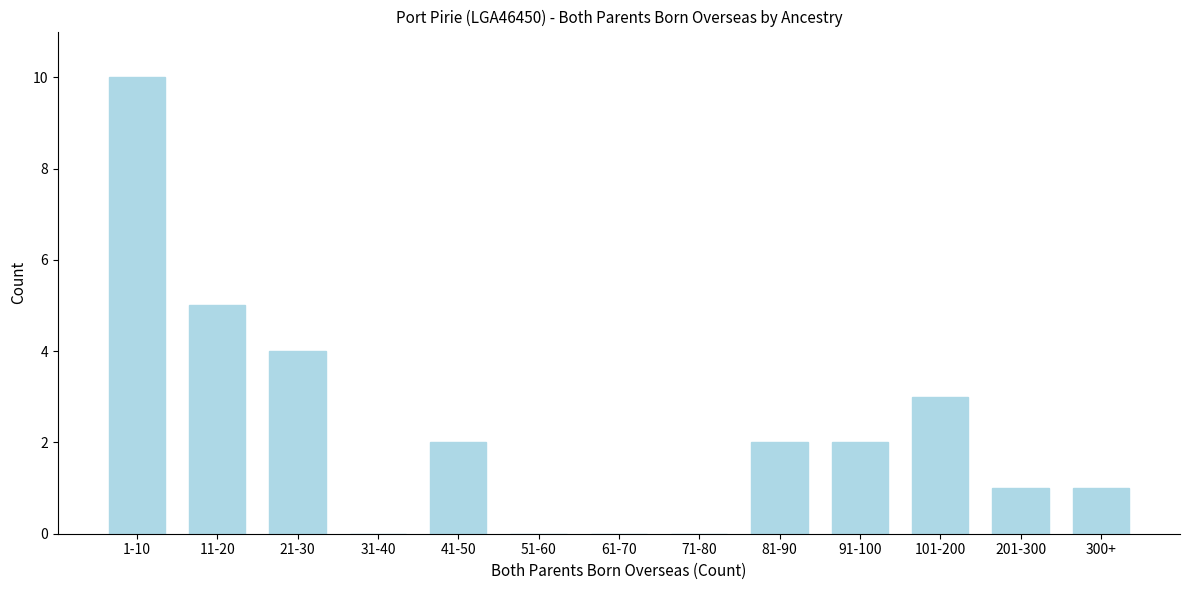

Reading right to left, what are all the values shown in this chart?

300+=1	201-300=1	101-200=3	91-100=2	81-90=2	71-80=0	61-70=0	51-60=0	41-50=2	31-40=0	21-30=4	11-20=5	1-10=10